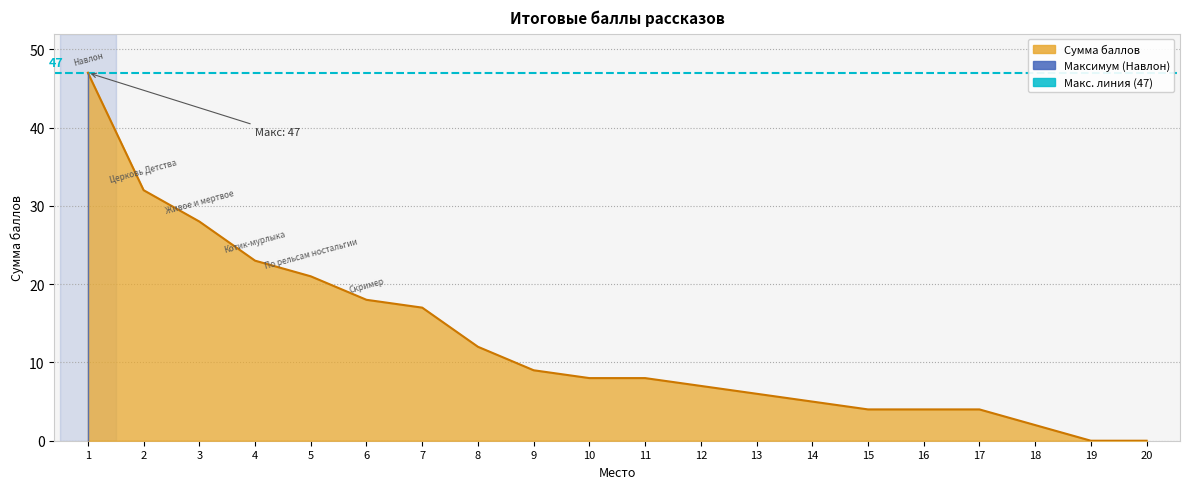

What is the change in value from 9 to 11?

-1